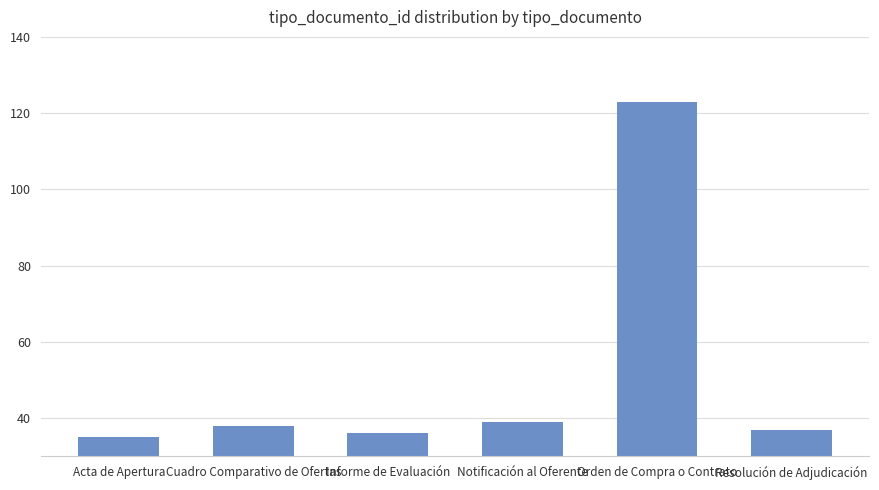

Rank the categories by value from lowest to highest.

Acta de Apertura, Informe de Evaluación, Resolución de Adjudicación, Cuadro Comparativo de Ofertas, Notificación al Oferente, Orden de Compra o Contrato